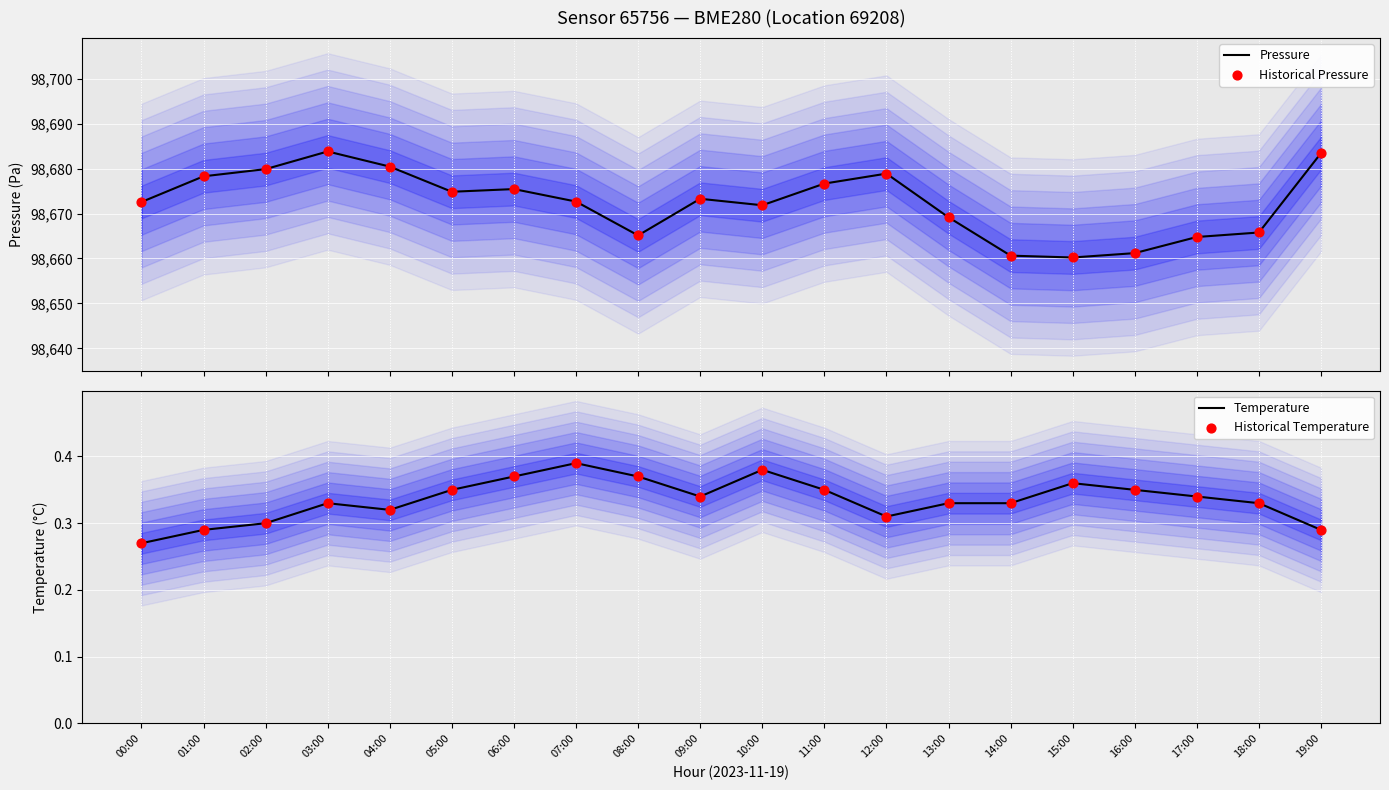

What are all the series names shown in the legend?

Pressure, Historical Pressure, Temperature, Historical Temperature